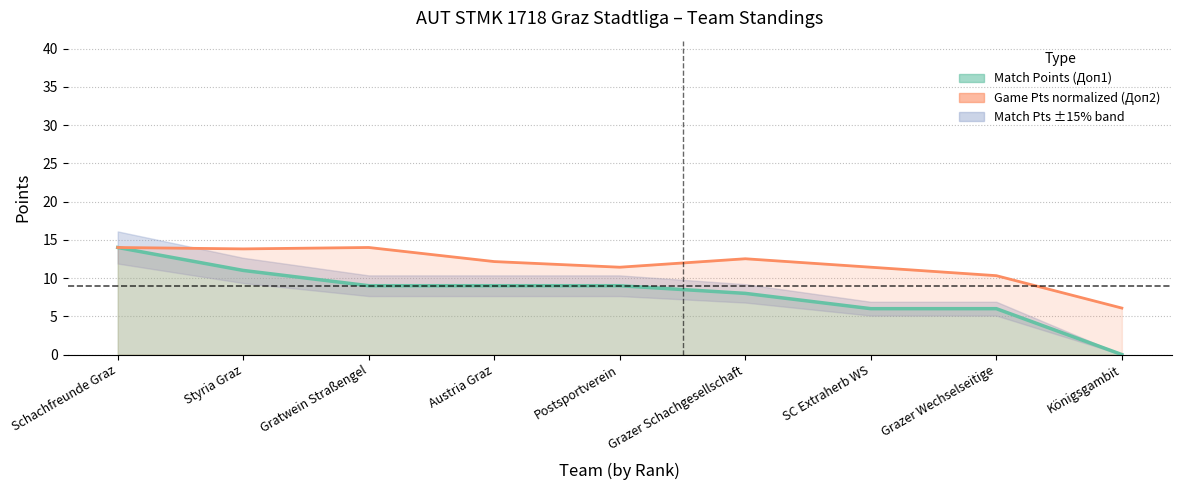

At which label is the value closest to 10?

Grazer Wechselseitige